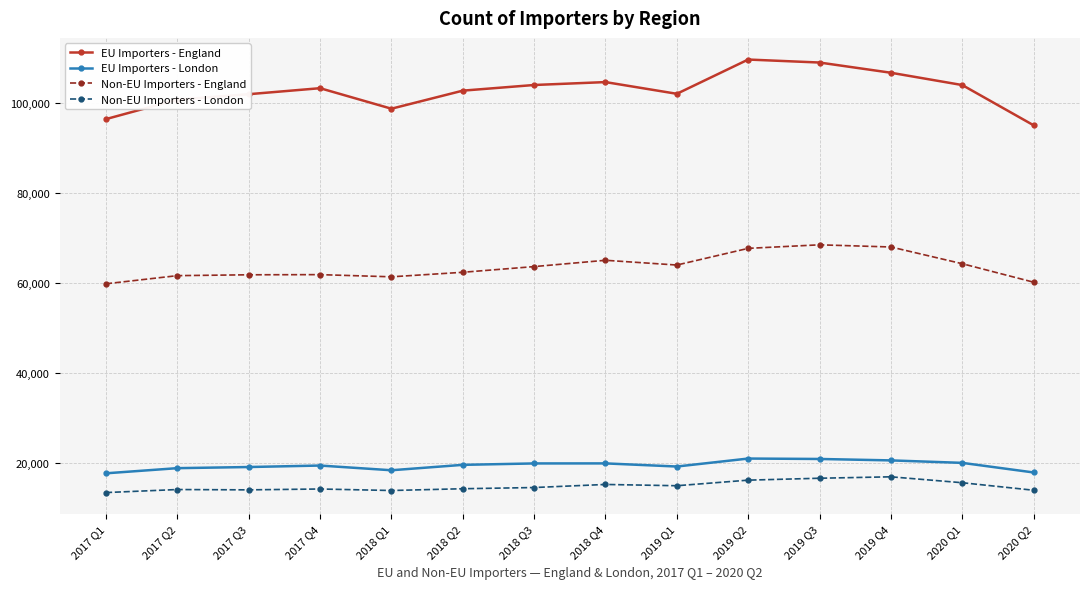

Which category has the lowest value in the EU Importers - England series?

2020 Q2